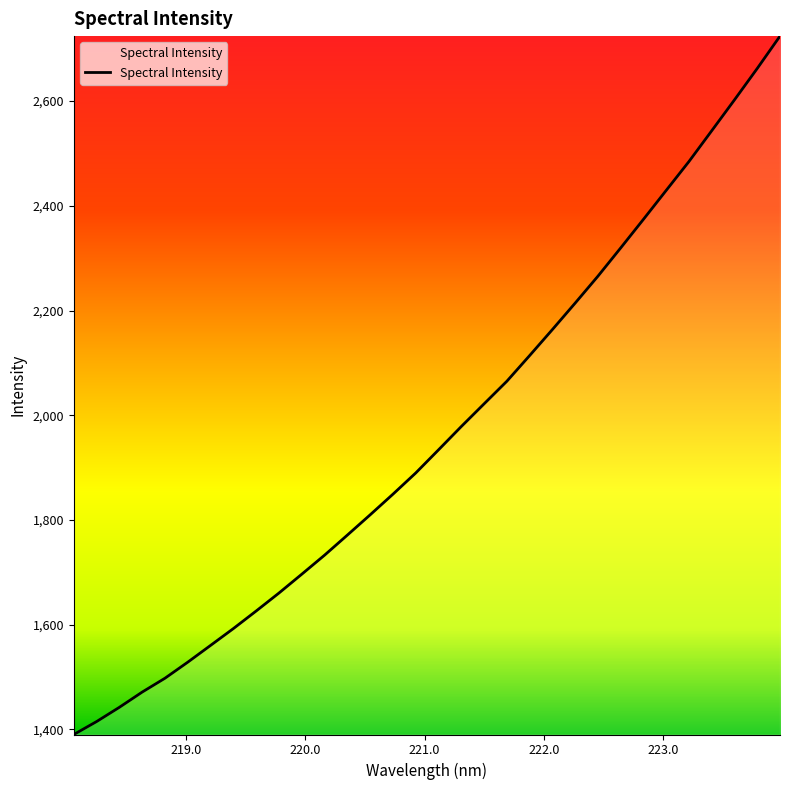

True or false: there are more than 1 points higher than both neighbors.

False